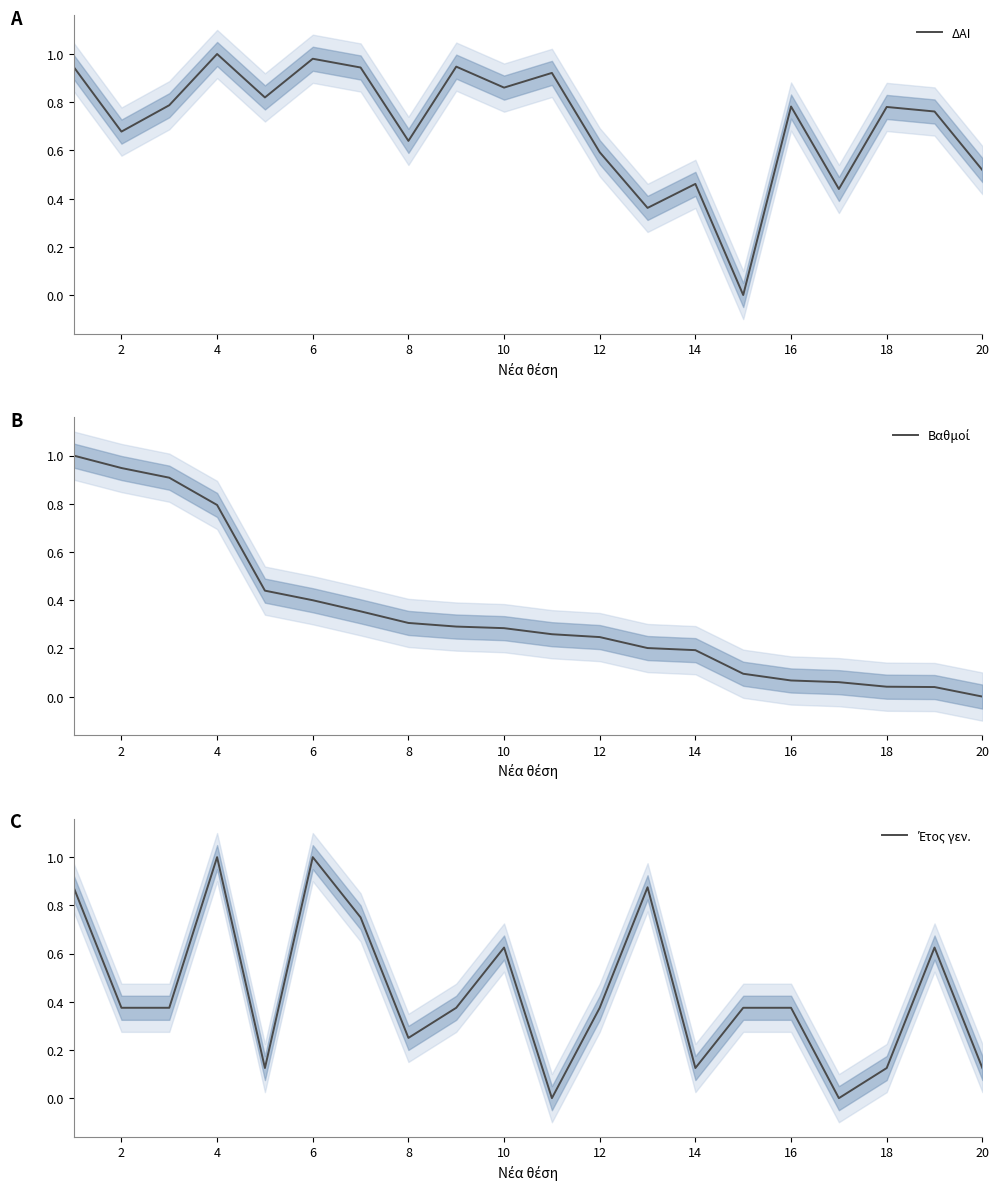

What is the sum of all ΔΑΙ values?

14.2